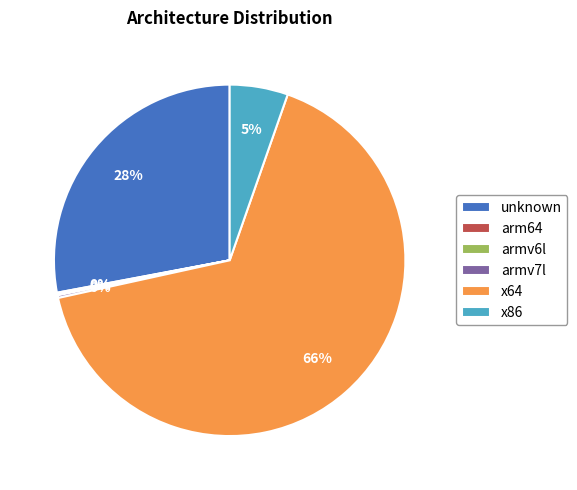

To the nearest percent, what is the average slice percentage?

17%